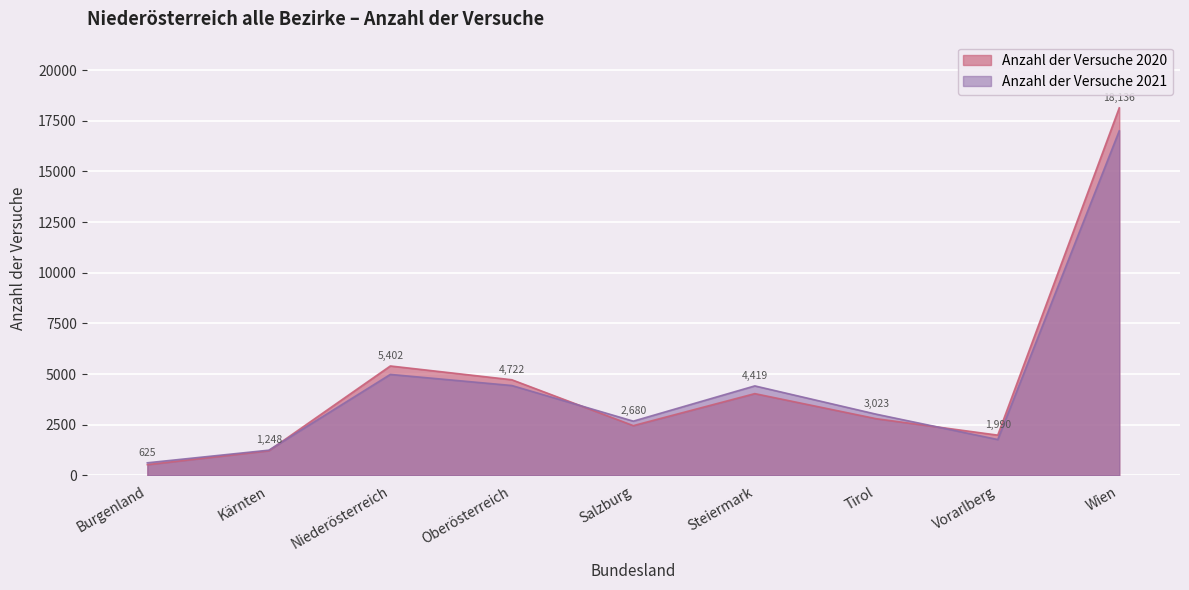

The Anzahl der Versuche 2020 series shows 2800 at Tirol. True or false?

True